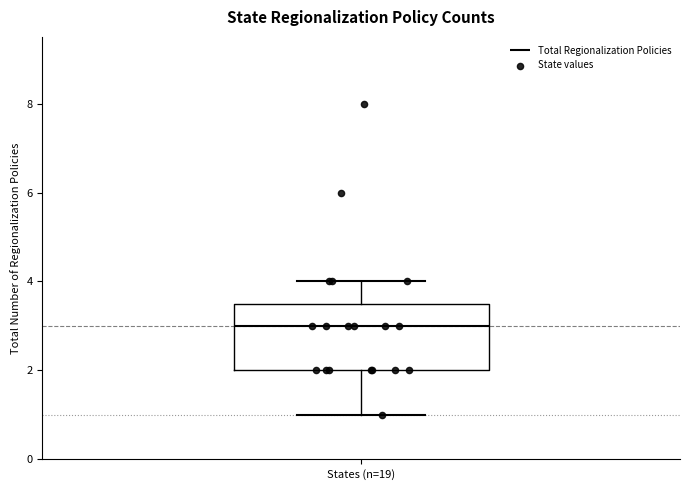

Transcribe this box plot: give where the median line is, the range the box spans, and where the two whiskers end, as read against the y-axis. The values are not printed on the chart, so give them approximately, as read against the axis.

median 3.0, box 2.0 to 3.6, whiskers 1.0 to 4.0